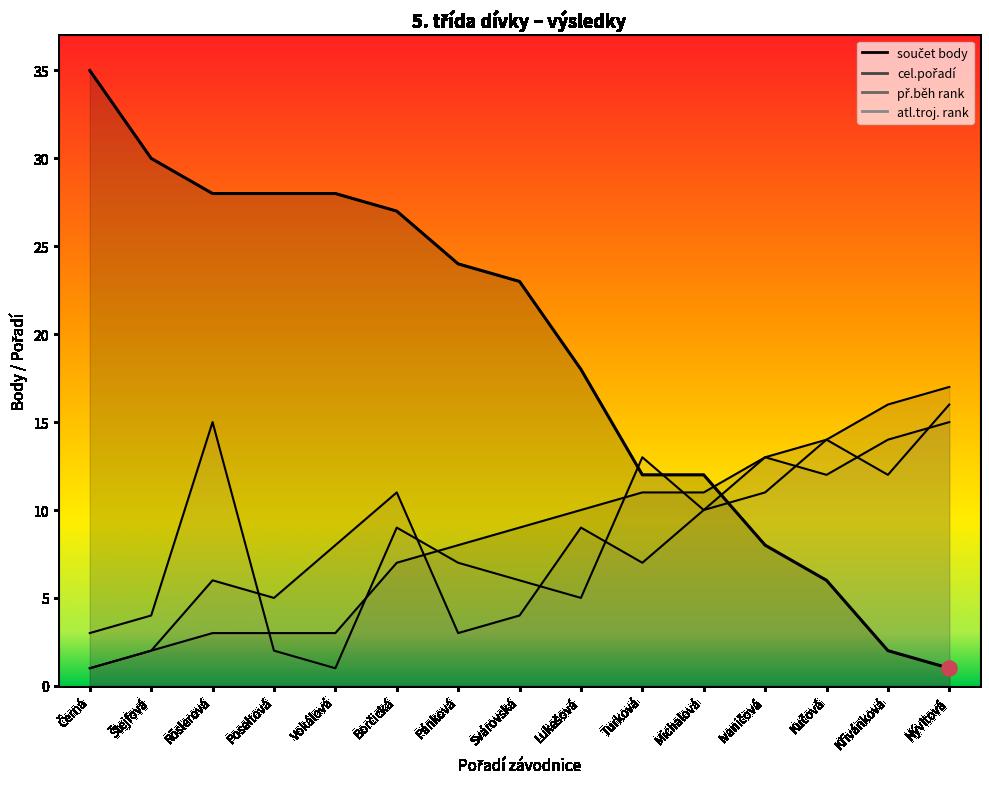

What is the total value across all series at Turková?

43